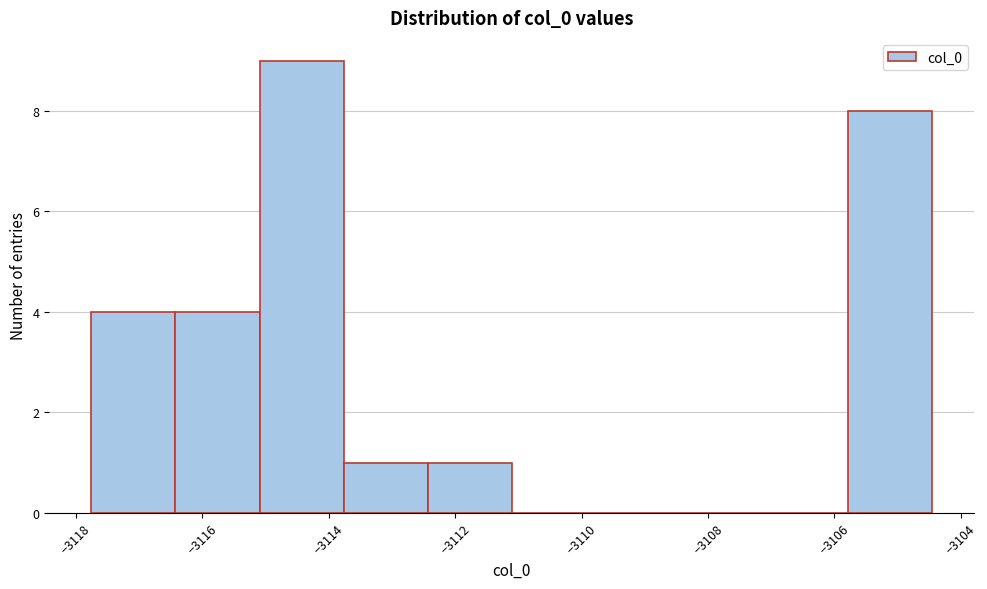

Reading left to right, list every bar in this chart as the range it spans on the x-axis followed by its height. Neither the bar edges nor the heights are printed on the chart, so give them approximately, as read against the axes.

-3117.8 to -3116.4: 4
-3116.4 to -3115.0: 4
-3115.0 to -3113.8: 9
-3113.8 to -3112.4: 1
-3112.4 to -3111.2: 1
-3111.2 to -3109.8: 0
-3109.8 to -3108.4: 0
-3108.4 to -3107.2: 0
-3107.2 to -3105.8: 0
-3105.8 to -3104.4: 8